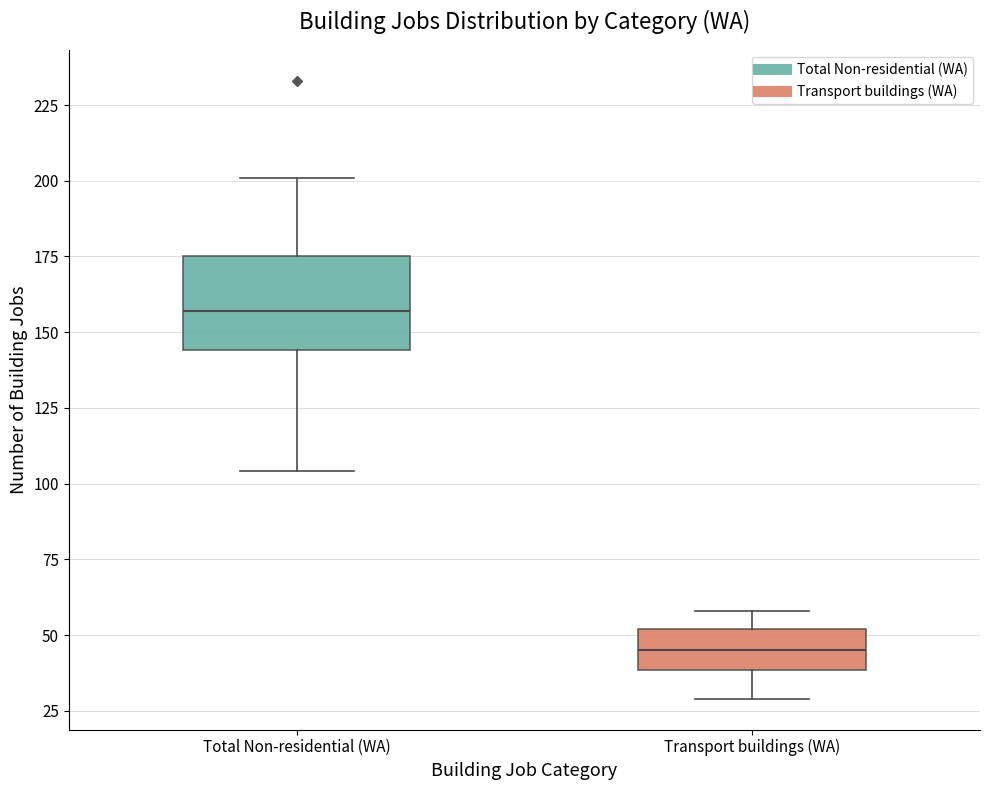

Which box has the highest median line?

Total Non-residential (WA)